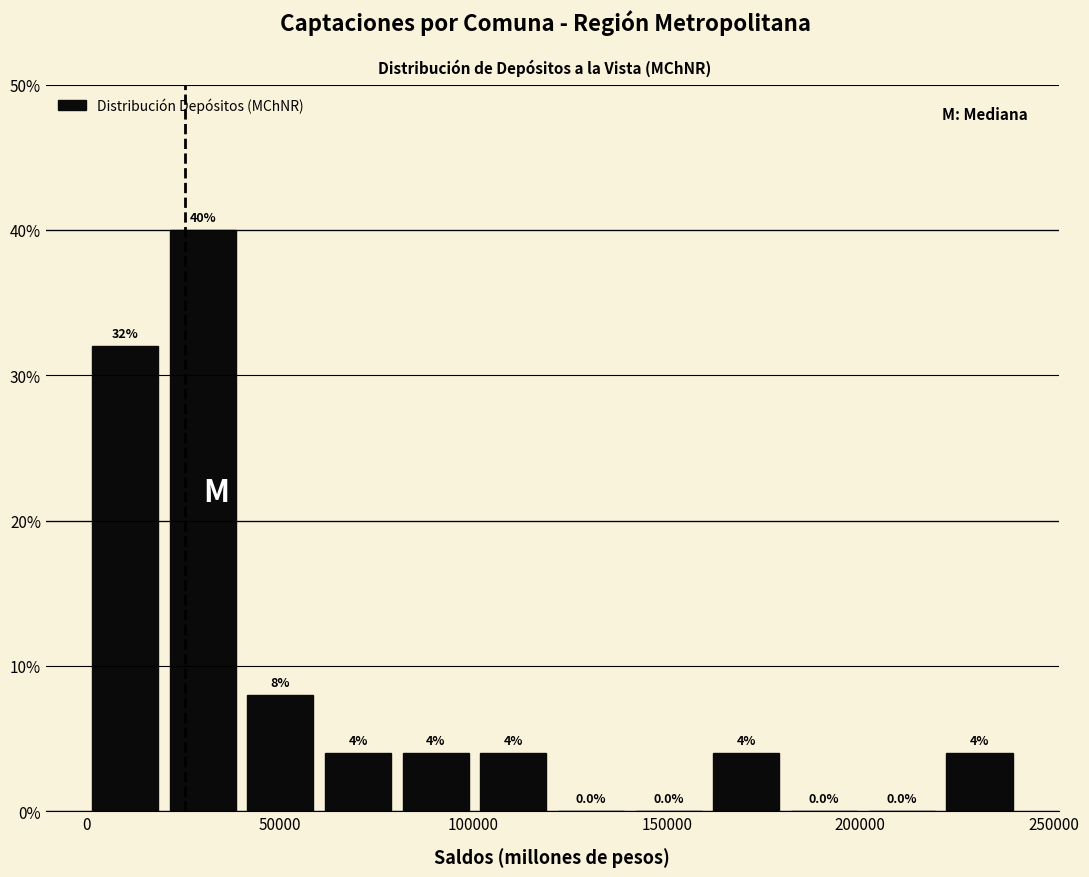

What is the height of the bar covering 0 to 20000 on the x-axis? The bar edges are not printed on the chart, so give them approximately, as read against the axis.

32.0